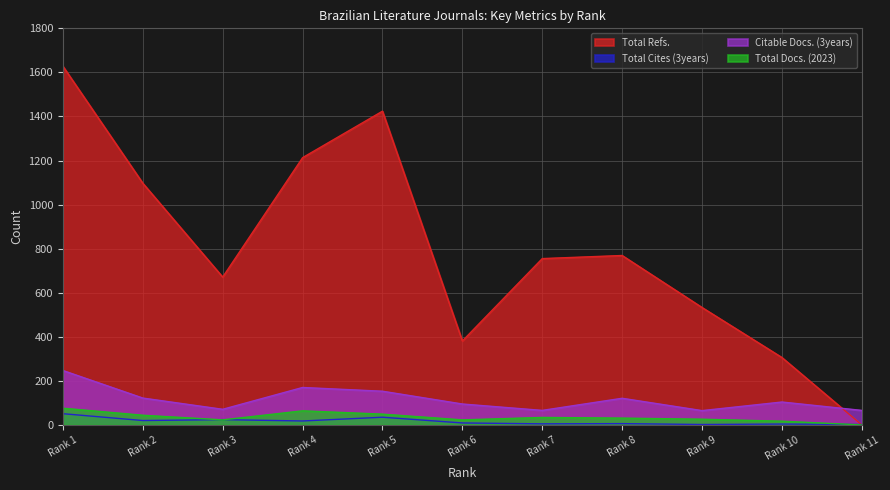

True or false: Total Docs. (2023) has more than 2 points higher than both neighbors.

False